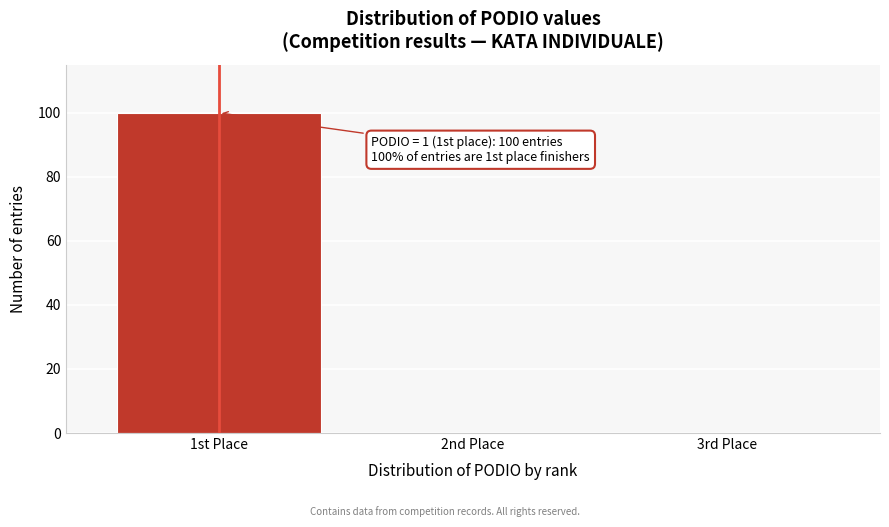

Reading left to right, transcribe all the data shown in this chart.

1st Place=100	2nd Place=0	3rd Place=0